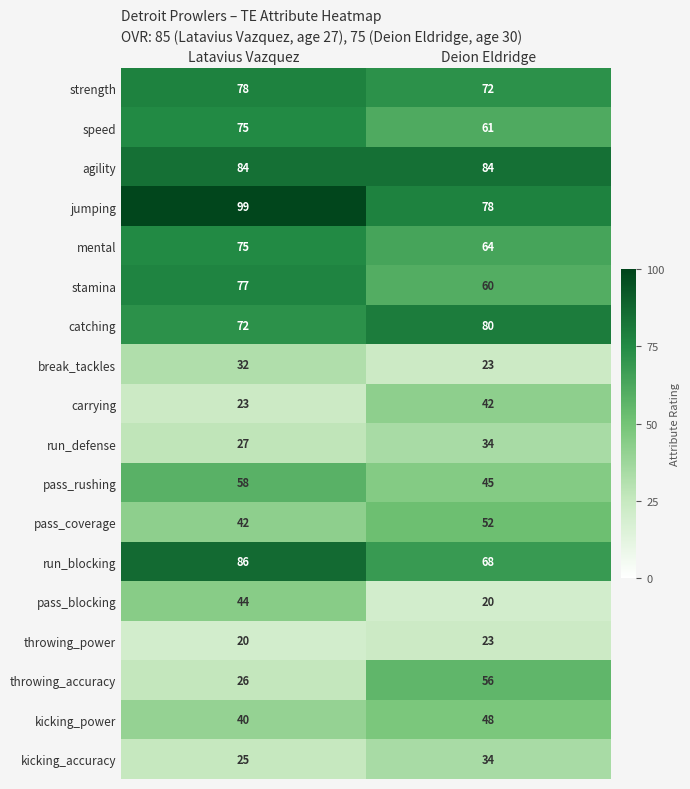

At which label does jumping reach its peak?

Latavius Vazquez